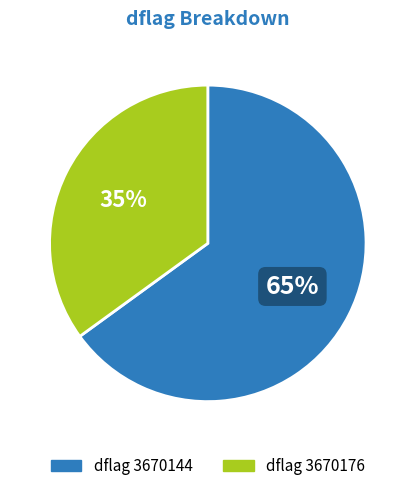

To the nearest percent, what is the difference between the largest and smallest slice percentages?

30%